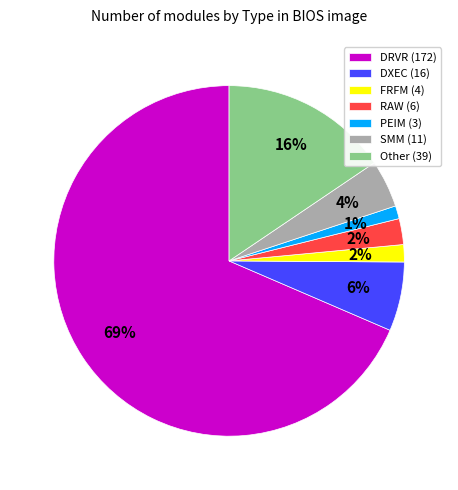

True or false: PEIM (3) accounts for 1% of the total.

True